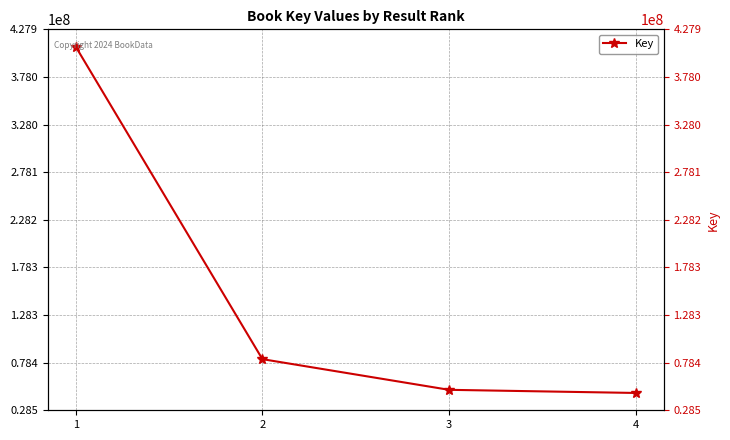

Where is the data nearest to the value 228182361?

2